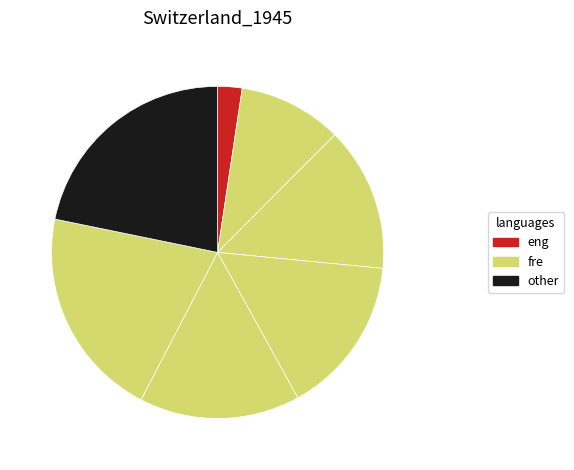

How many segments does this pie chart have?

7